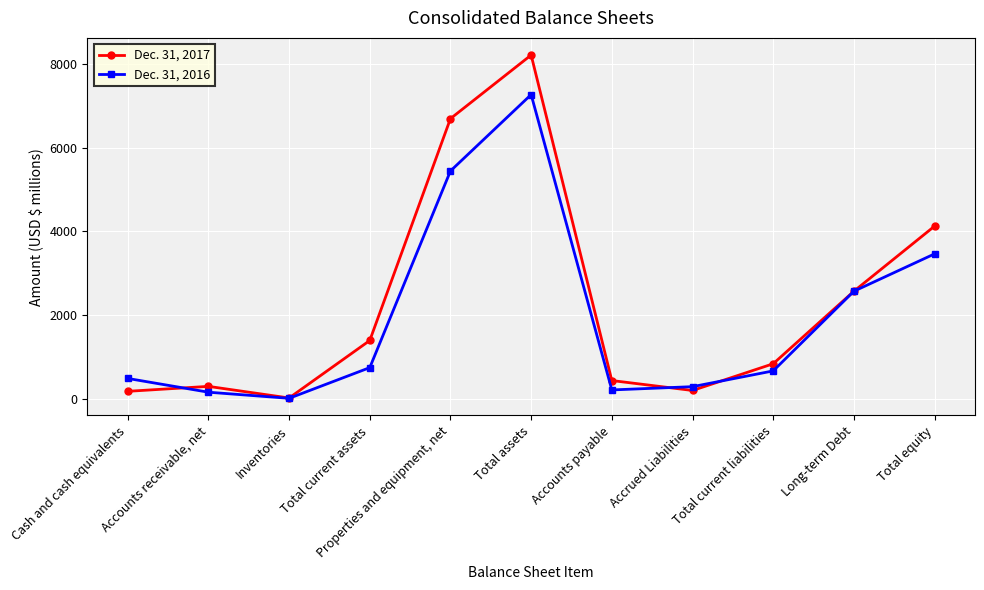

True or false: Dec. 31, 2016 has a value of 2099 at Properties and equipment, net.

False